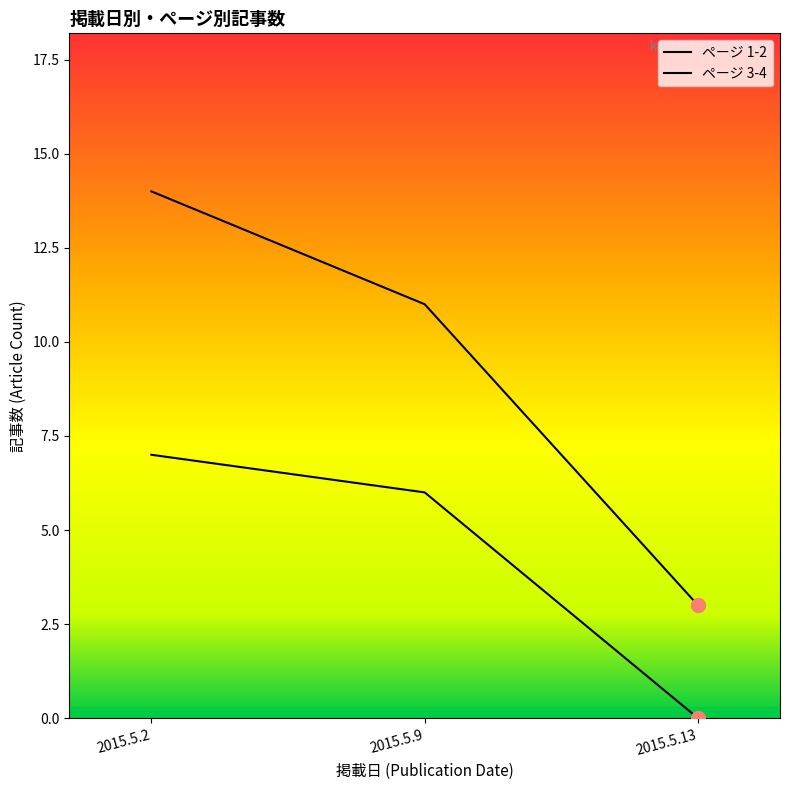

What is the total value across all series at 2015.5.9?

17